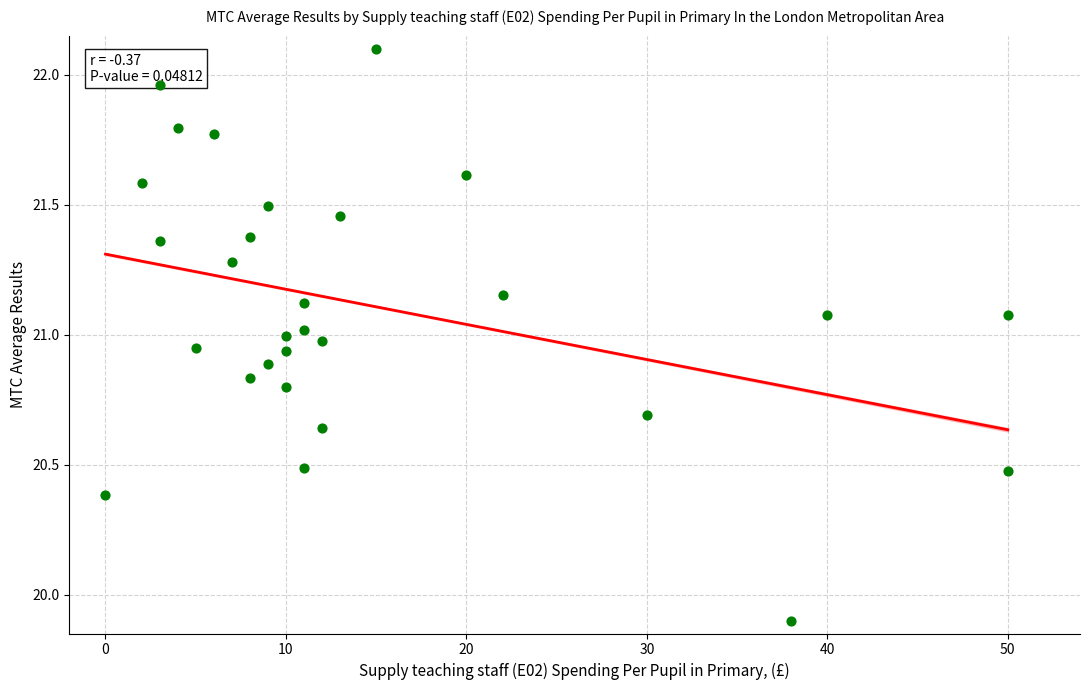

What is the range of X values (max minus min)?

50.0